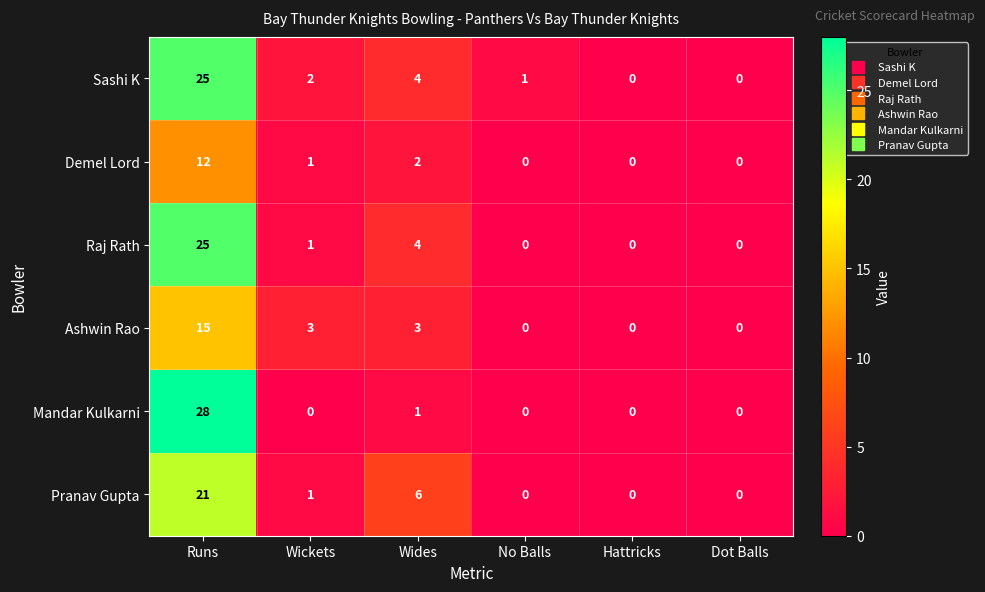

Where is Raj Rath nearest to the value 12?

Wides